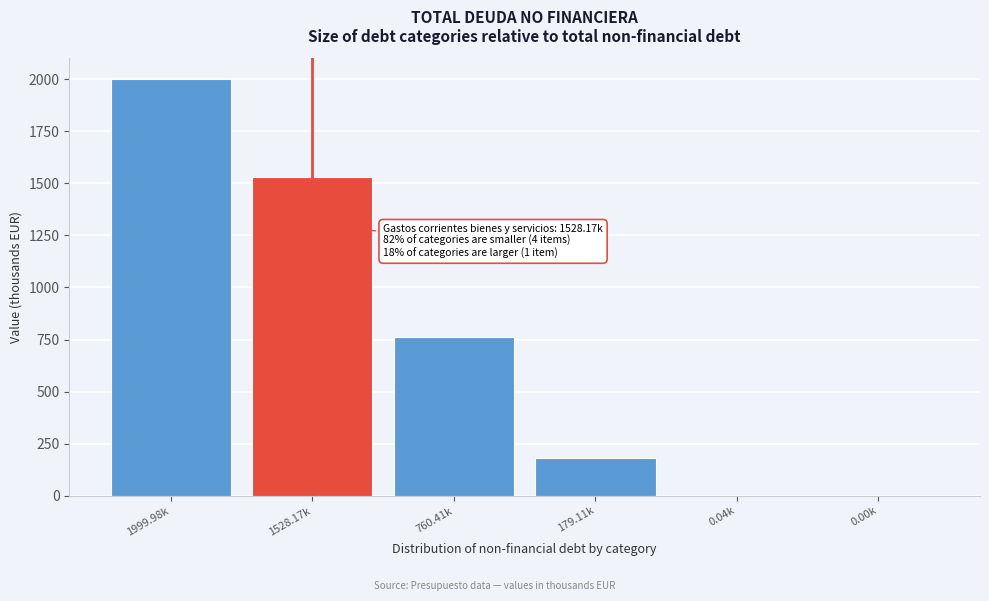

What is the change in value from 1528.17k to 179.11k?

-1349.1